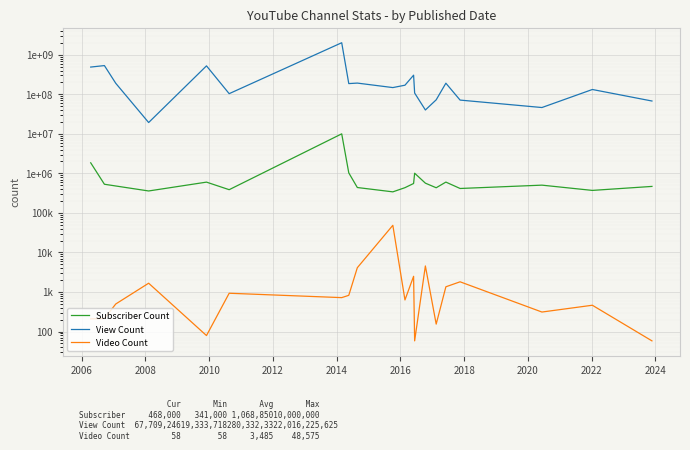

True or false: Video Count has more than 0 interior local peaks.

True